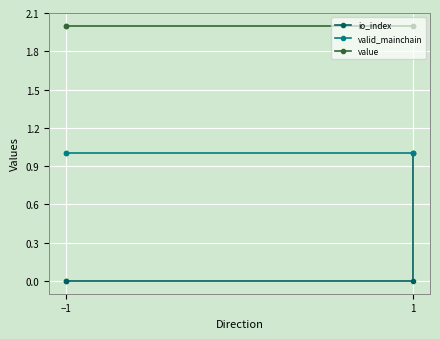

Is the value of valid_mainchain at 1 greater than the value of value at −1?

No